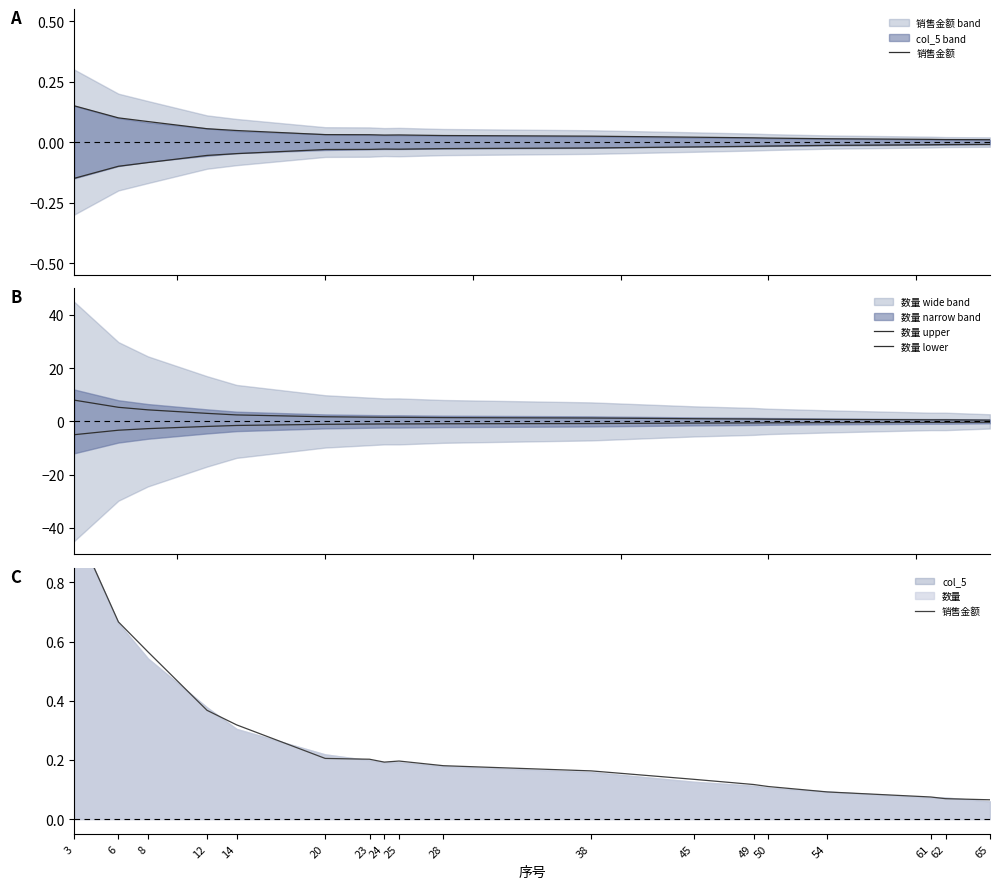

What is the value of the 数量 lower point at the 10th from the left?

-0.9